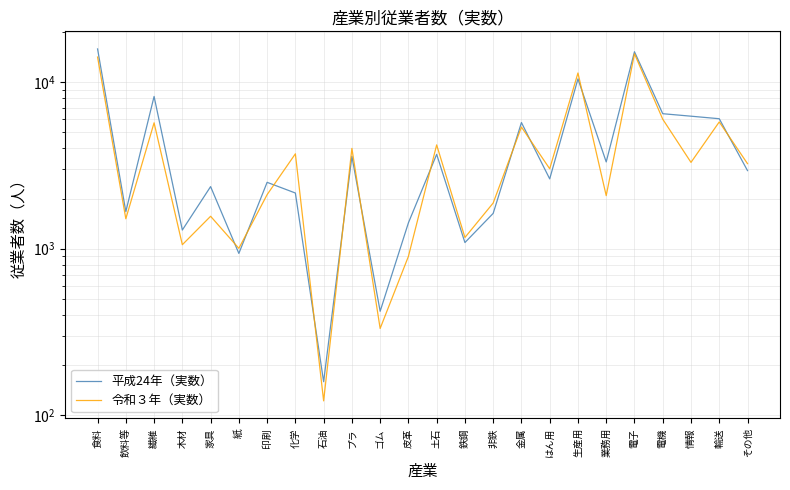

List the labels in order of 平成24年（実数） value, smallest first.

石油, ゴム, 紙, 鉄鋼, 木材, 皮革, 非鉄, 飲料等, 化学, 家具, 印刷, はん用, その他, 業務用, プラ, 土石, 金属, 輸送, 情報, 電機, 繊維, 生産用, 電子, 食料